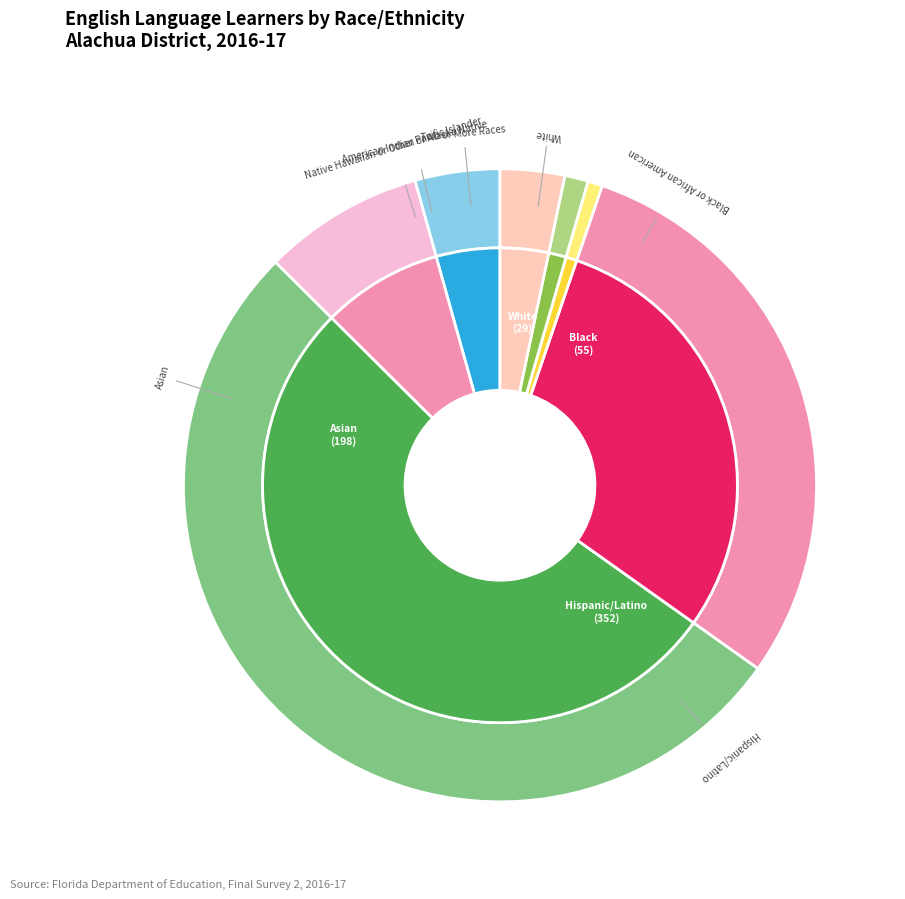

Which slice is the largest?

Hispanic/Latino